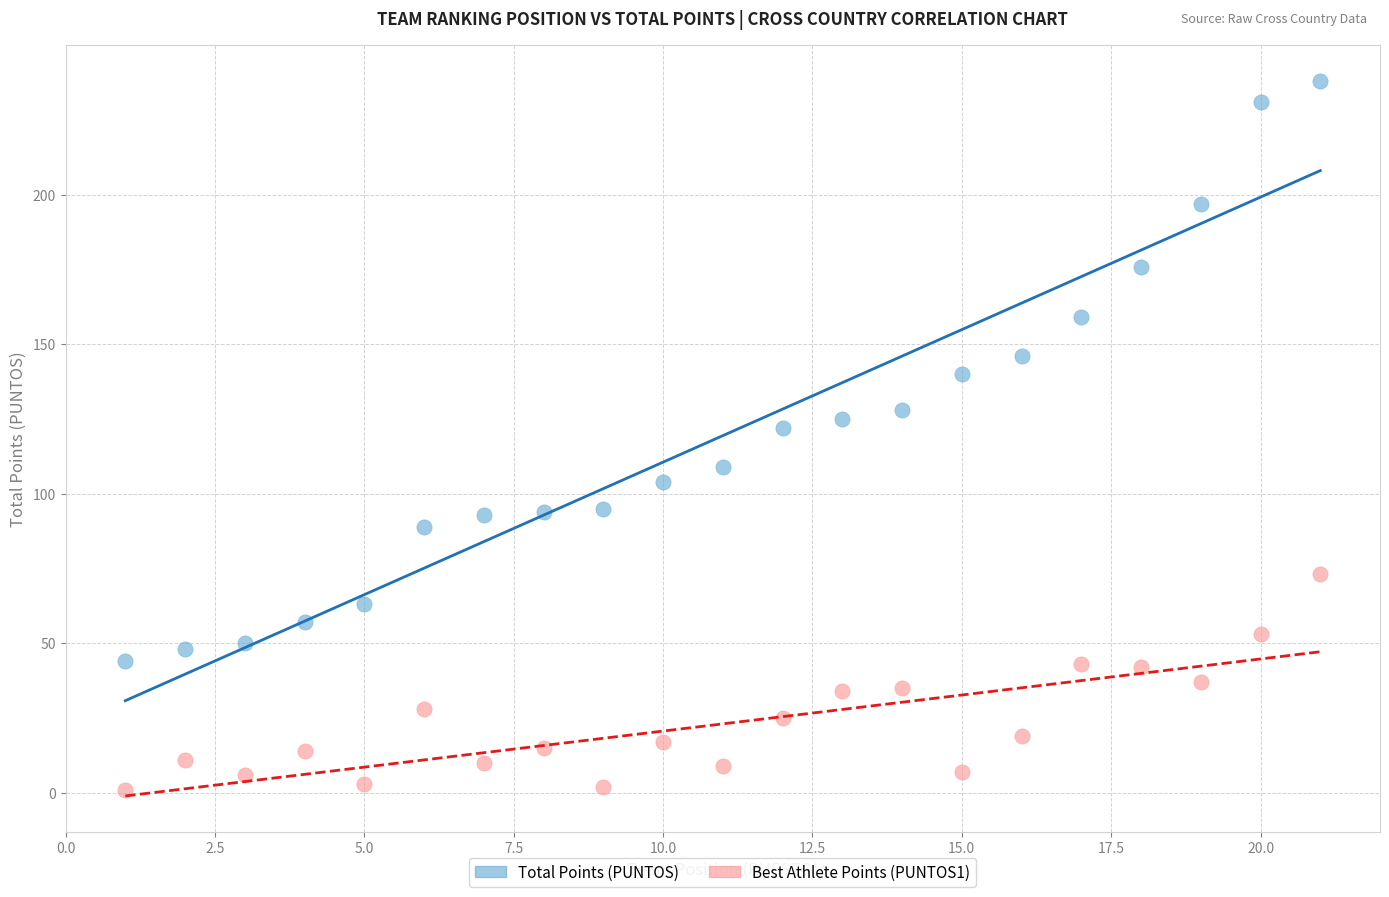

Which series contains the highest Y value?

Total Points (PUNTOS)